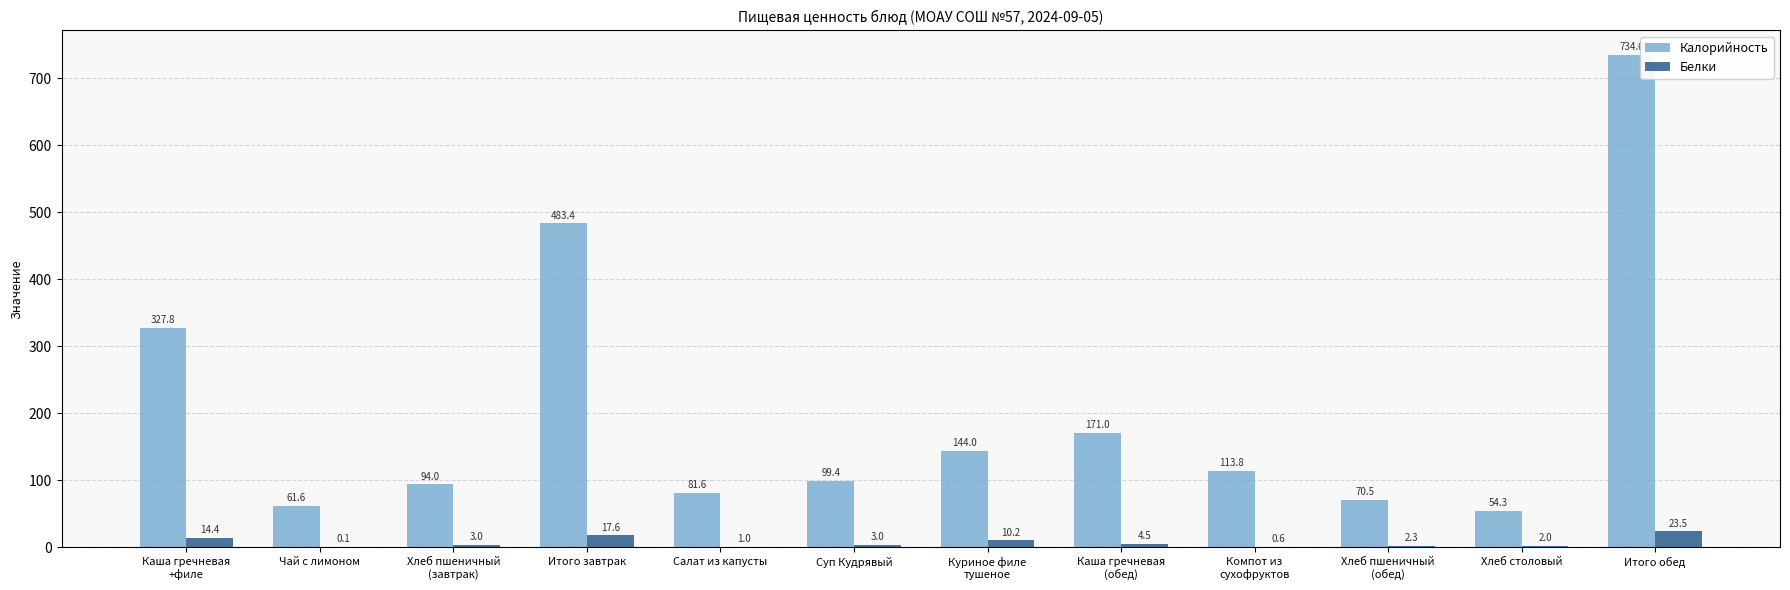

Are the bars horizontal?

No